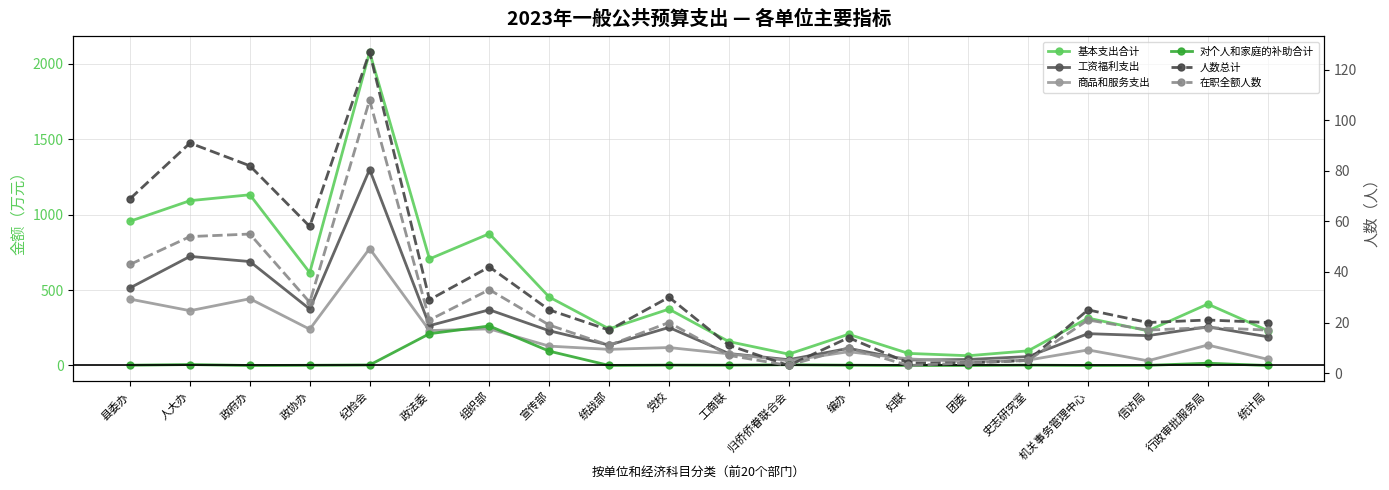

At which label does 对个人和家庭的补助合计 reach its peak?

组织部